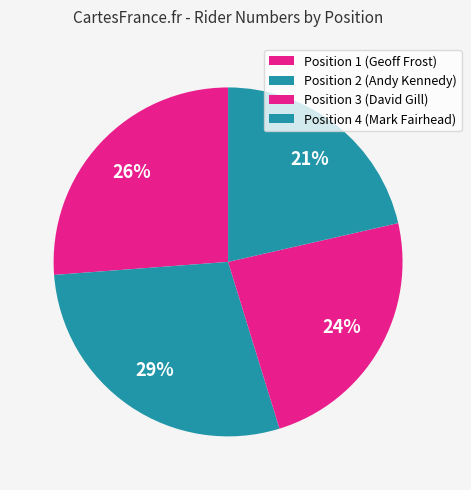

Count the number of slices in the pie.

4